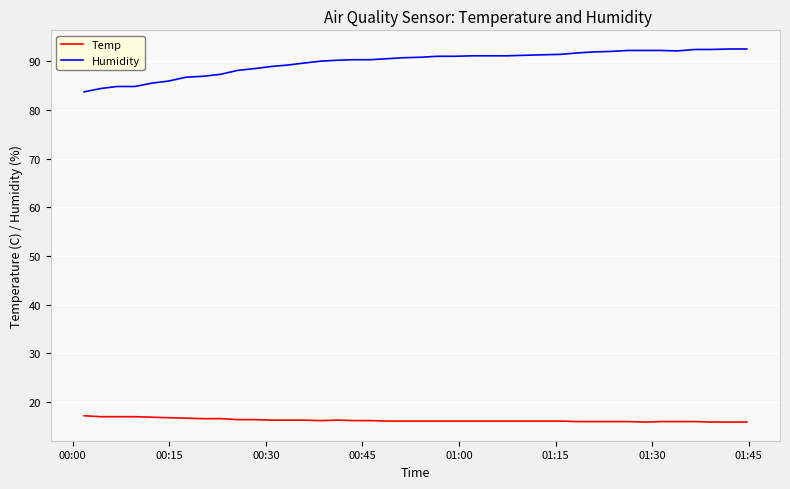

What is the highest value of the Humidity series?

92.5